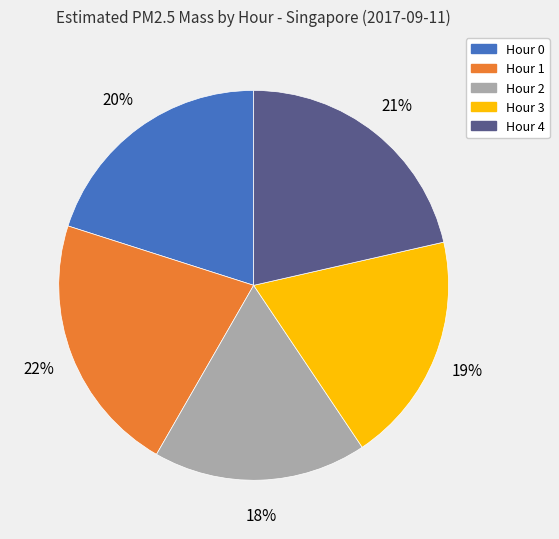

To the nearest percent, what percentage of the pie is Hour 2?

18%